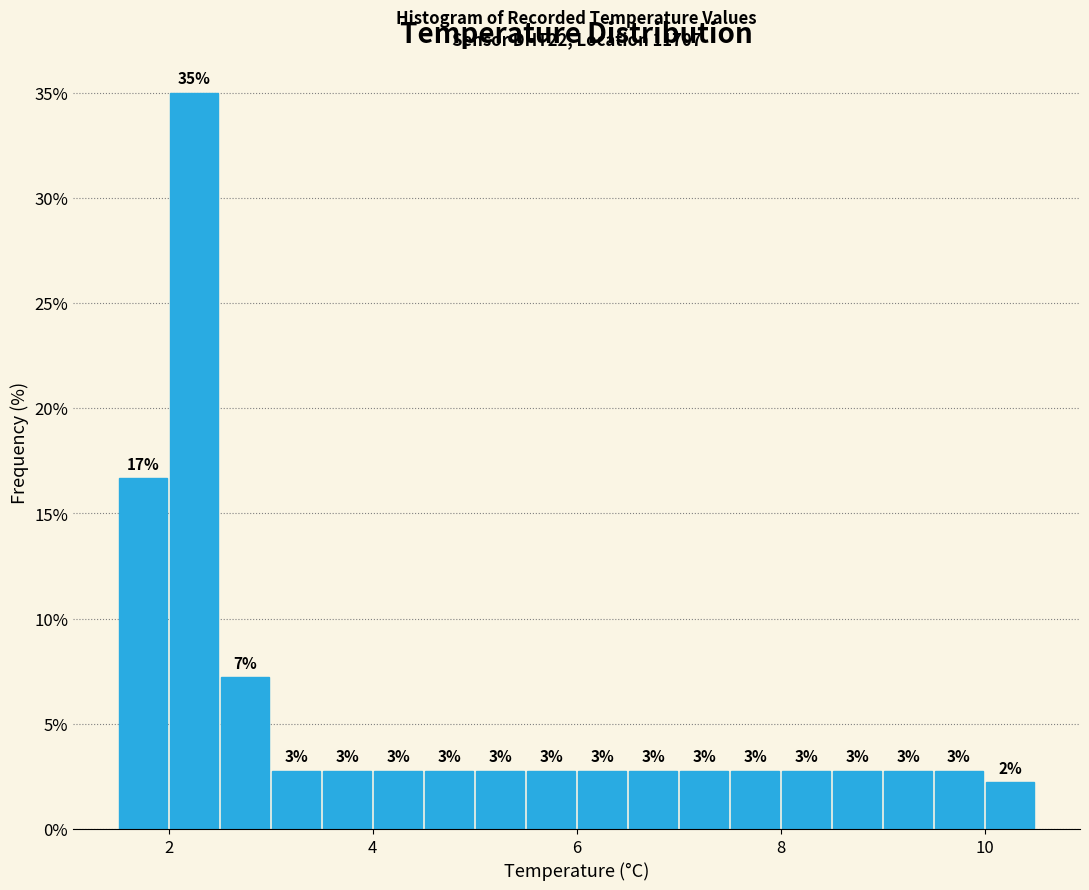

Read against the x-axis, roughly where is the centre of the tallest bar?

2.2